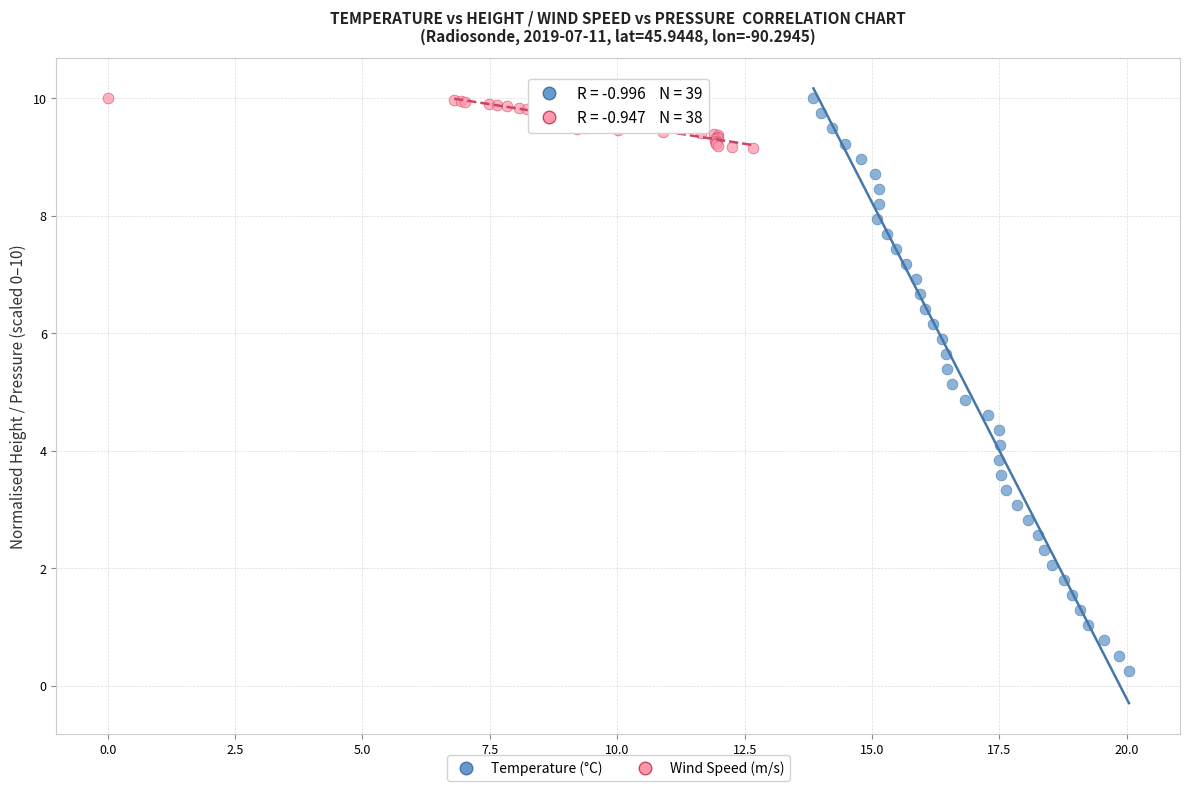

Which series has the widest spread of Y values?

Temperature (°C)